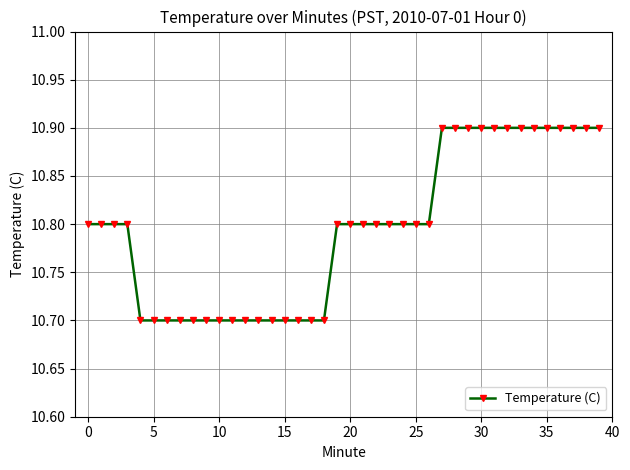

How many data points does each series have?

40